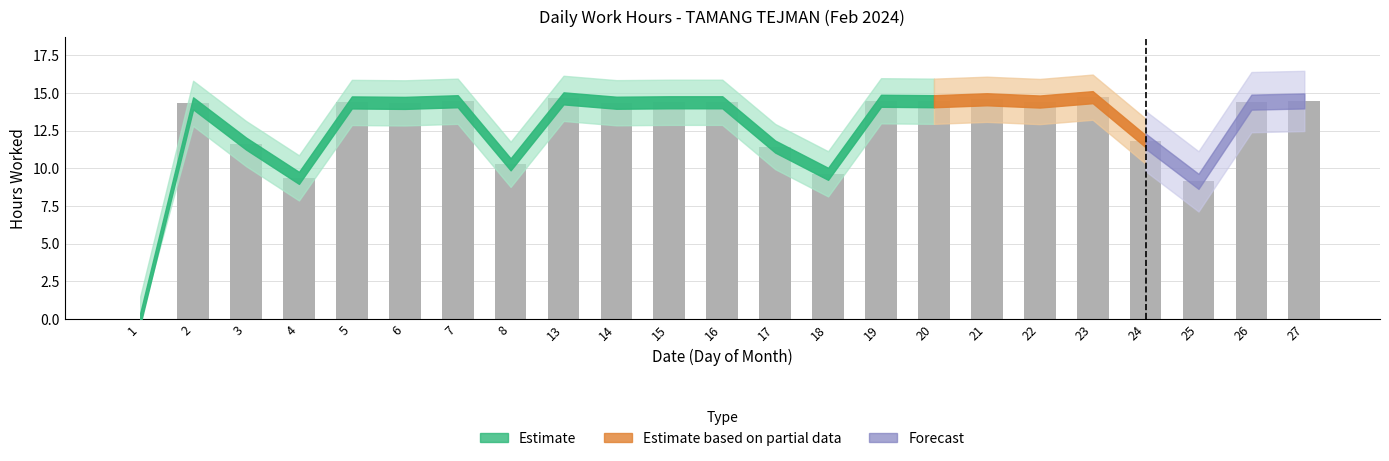

What is the sum of all values?

290.2